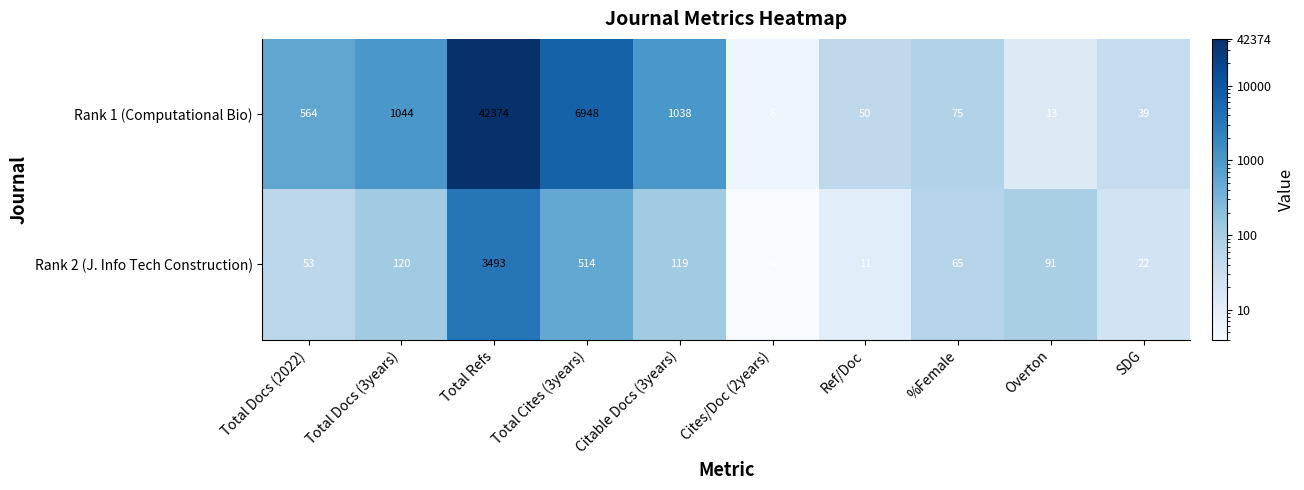

What is the difference between the highest and lowest values at Citable Docs (3years)?

919